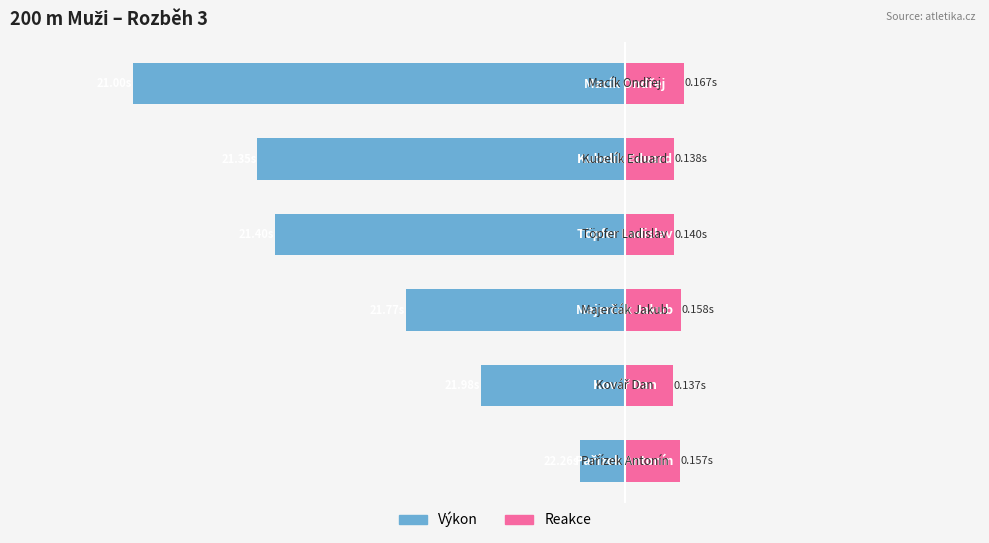

Reading left to right, extract all data points from this chart.

Výkon: -1.4	-1.0	-1.0	-0.6	-0.4	-0.1
Reakce: 0.2	0.1	0.1	0.2	0.1	0.2